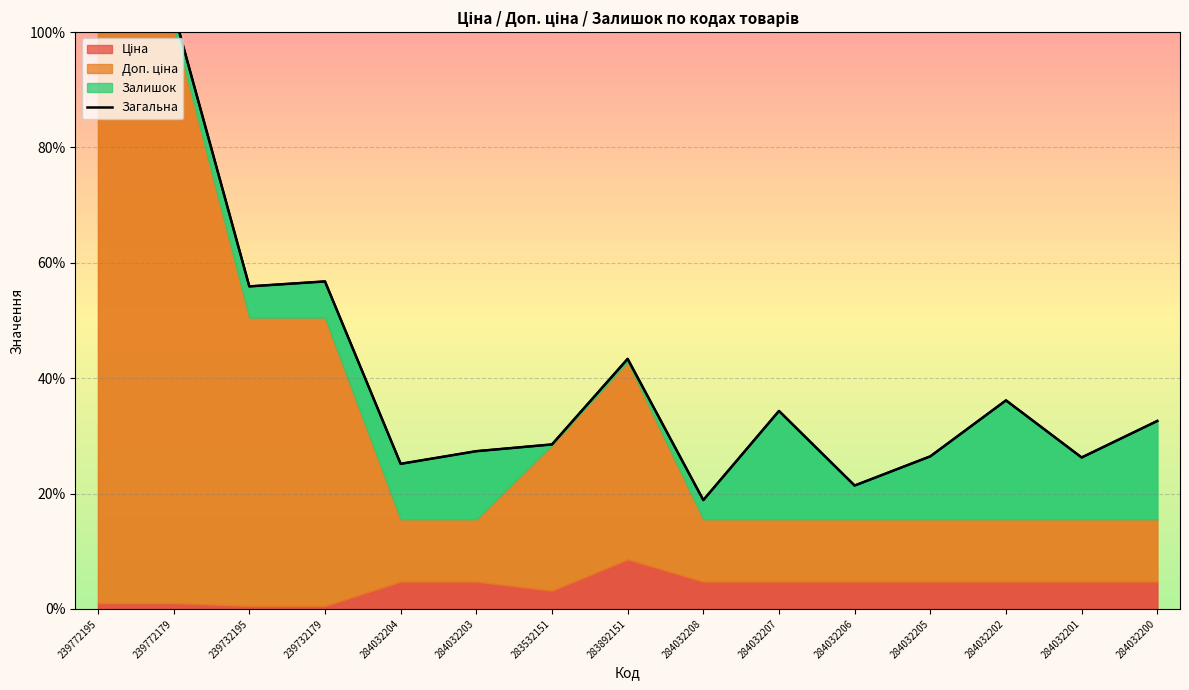

List the labels in order of value, smallest first.

284032208, 284032206, 284032204, 284032201, 284032205, 284032203, 283532151, 284032200, 284032207, 284032202, 283892151, 239732195, 239732179, 239772195, 239772179